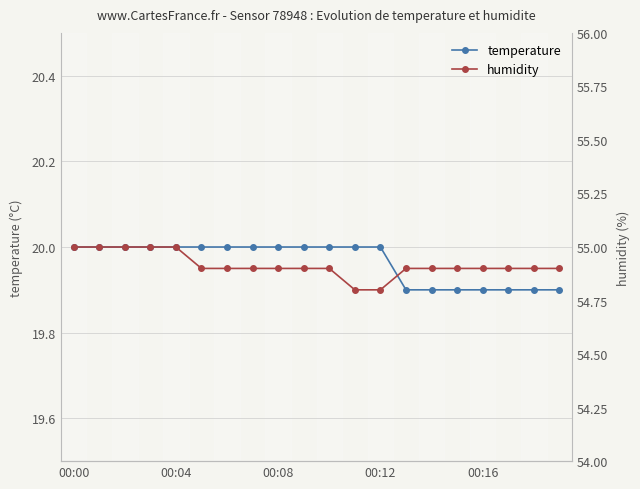

What is the greatest value displayed?

55.0